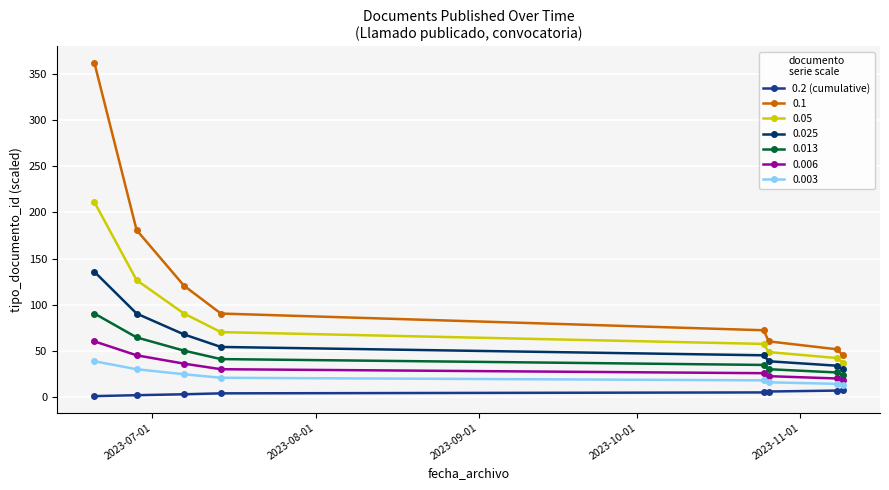

What is the minimum value for 0.003?

12.9